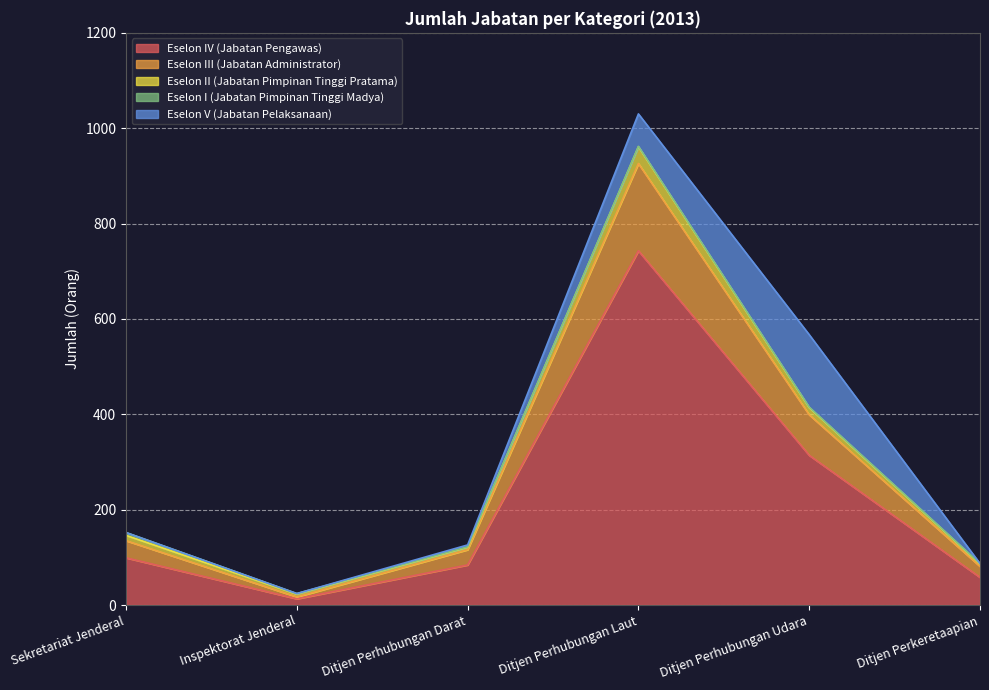

Which category has the highest value in the Eselon IV (Jabatan Pengawas) series?

Ditjen Perhubungan Laut